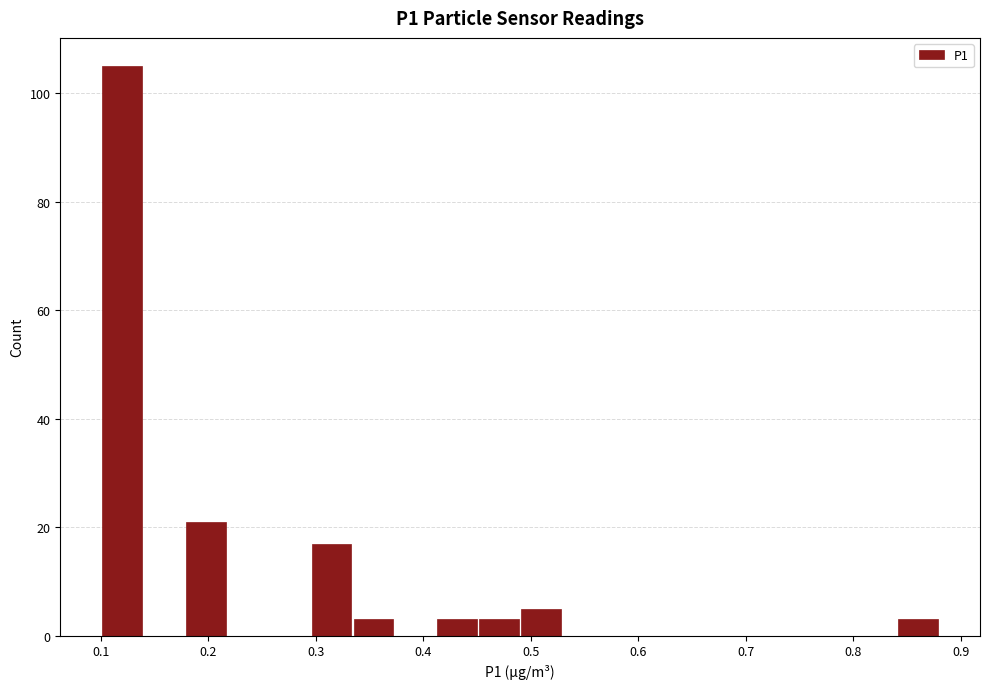

Around what value on the x-axis is the tallest bar? Give the approximate position of its centre, as read against the axis.

0.12